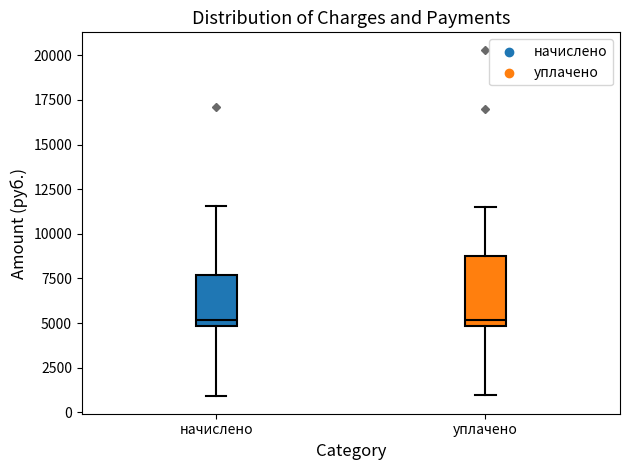

Reading left to right, transcribe this box plot: for each box, give where its median line is, the range the box spans, and where its two whiskers end, as read against the y-axis. The values are not printed on the chart, so give them approximately, as read against the axis.

начислено: median 5000 (just above the box's lower edge), box 5000 to 7500, whiskers 1000 to 11500
уплачено: median 5000 (just above the box's lower edge), box 5000 to 9000, whiskers 1000 to 11500